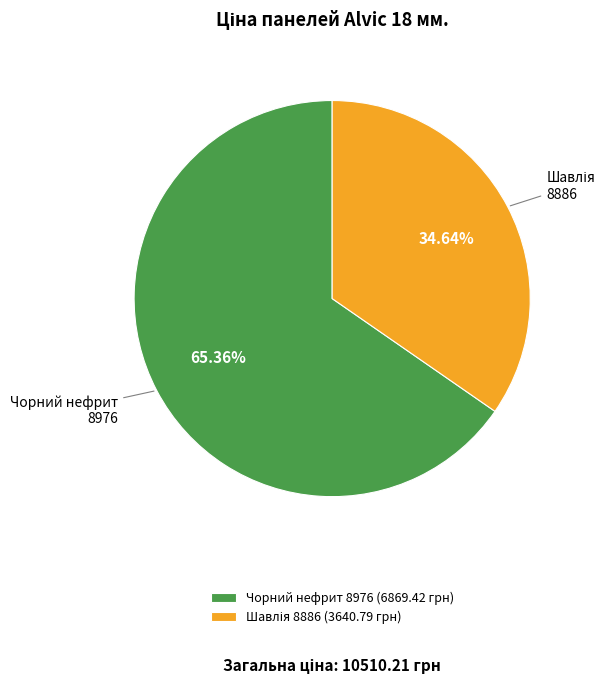

Does Чорний нефрит 8976 (6869.42 грн) represent more than half of the total?

Yes